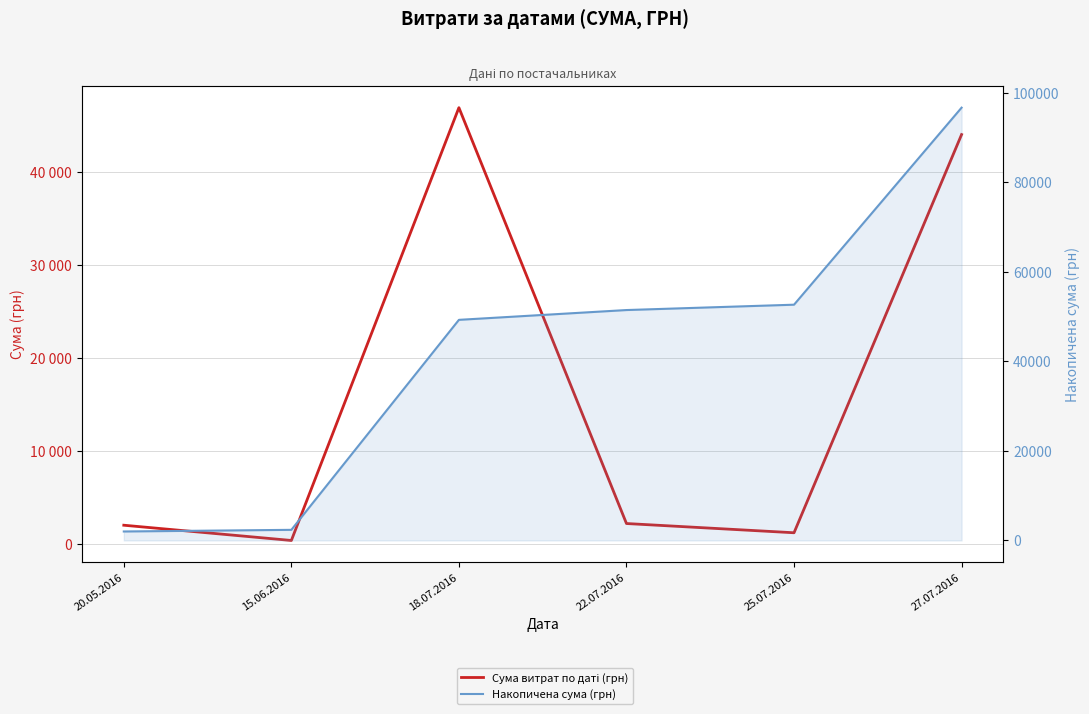

Which label corresponds to the largest value in the chart?

27.07.2016